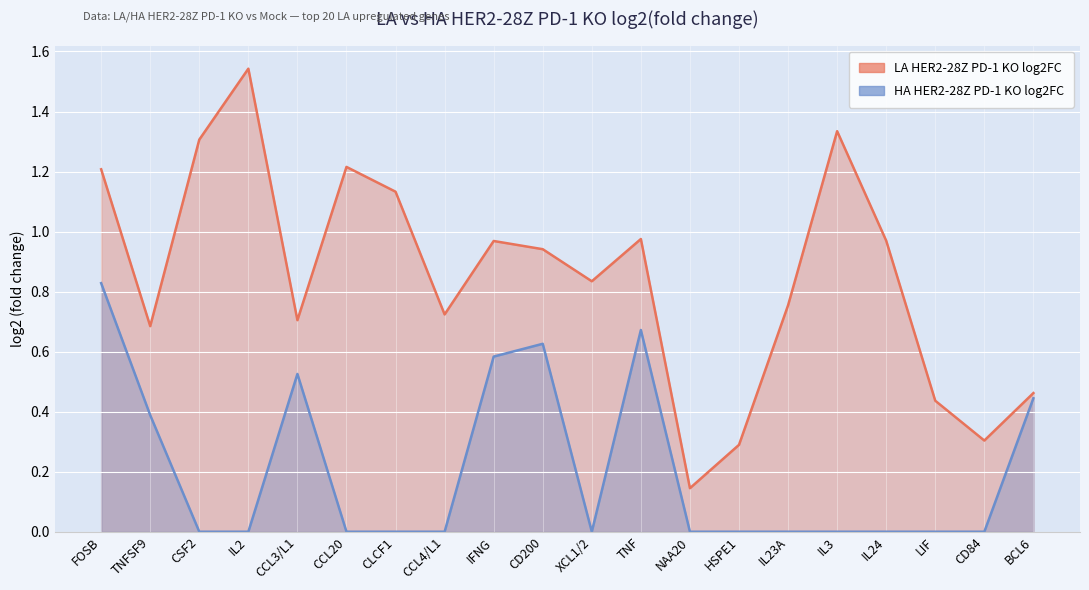

True or false: HA HER2-28Z PD-1 KO log2FC and LA HER2-28Z PD-1 KO log2FC intersect in this chart.

False